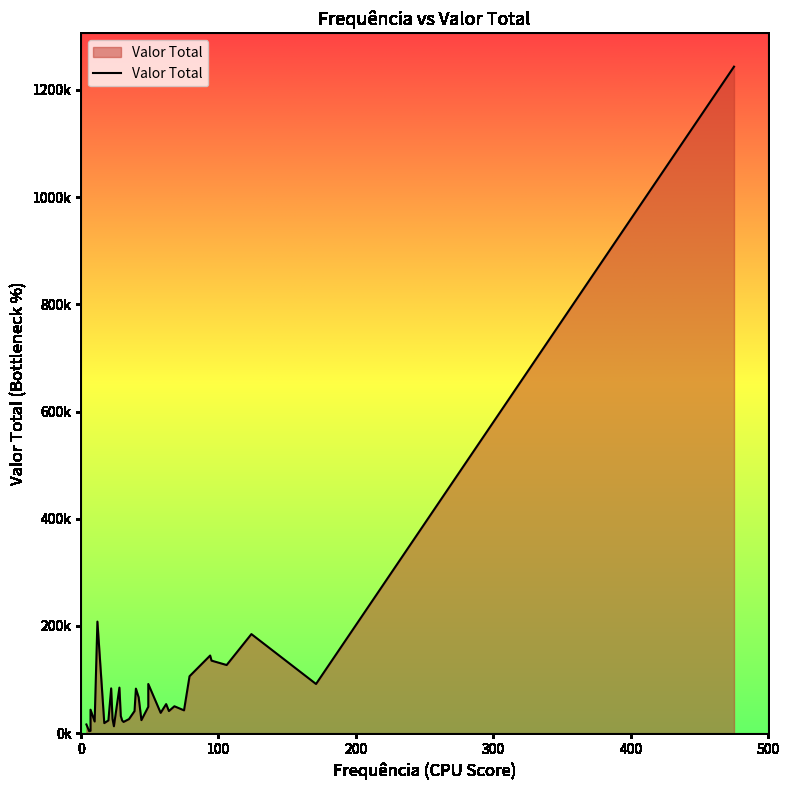

Where is the first local minimum?

1